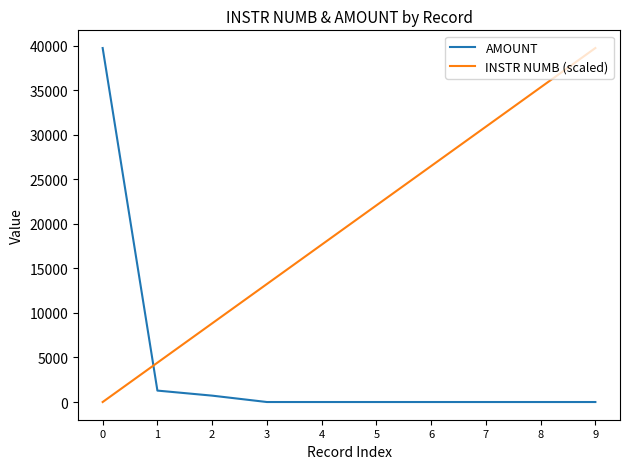

Read the AMOUNT value at 0.

39726.4